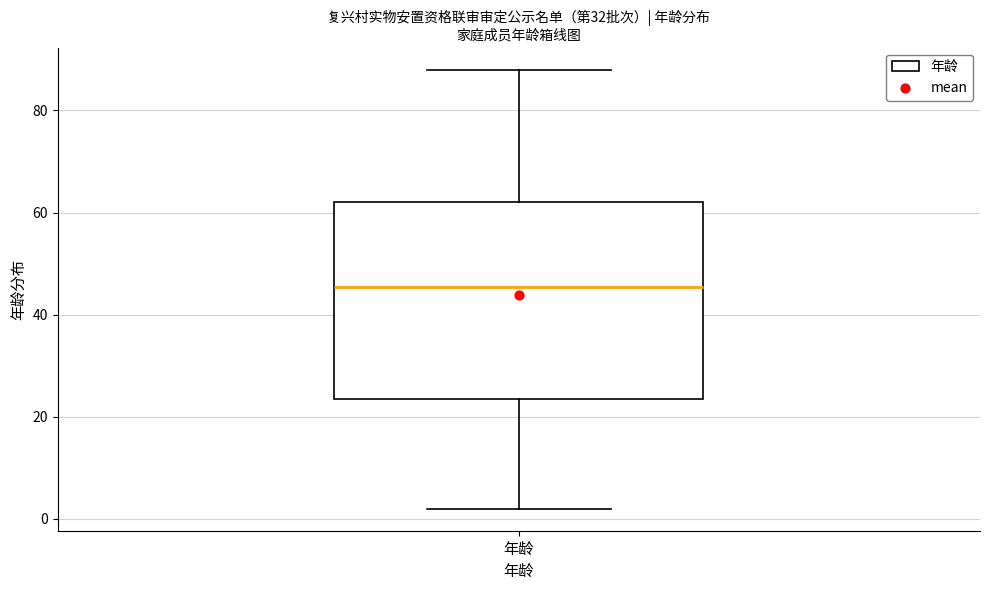

Read this box plot against the y-axis: the position of the median line, the range covered by the box, and the ends of both whiskers. The values are not printed on the chart, so give them approximately, as read against the axis.

median 46, box 24 to 62, whiskers 2 to 88